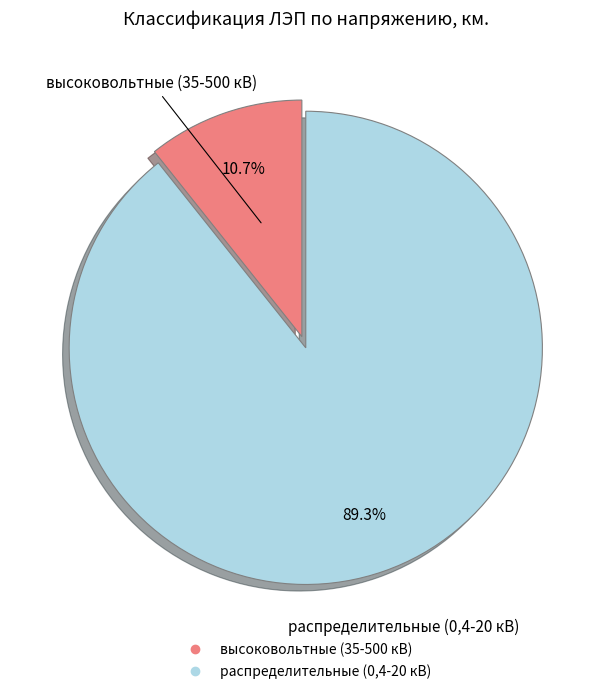

Between высоковольтные (35-500 кВ) and распределительные (0,4-20 кВ), which is larger?

распределительные (0,4-20 кВ)